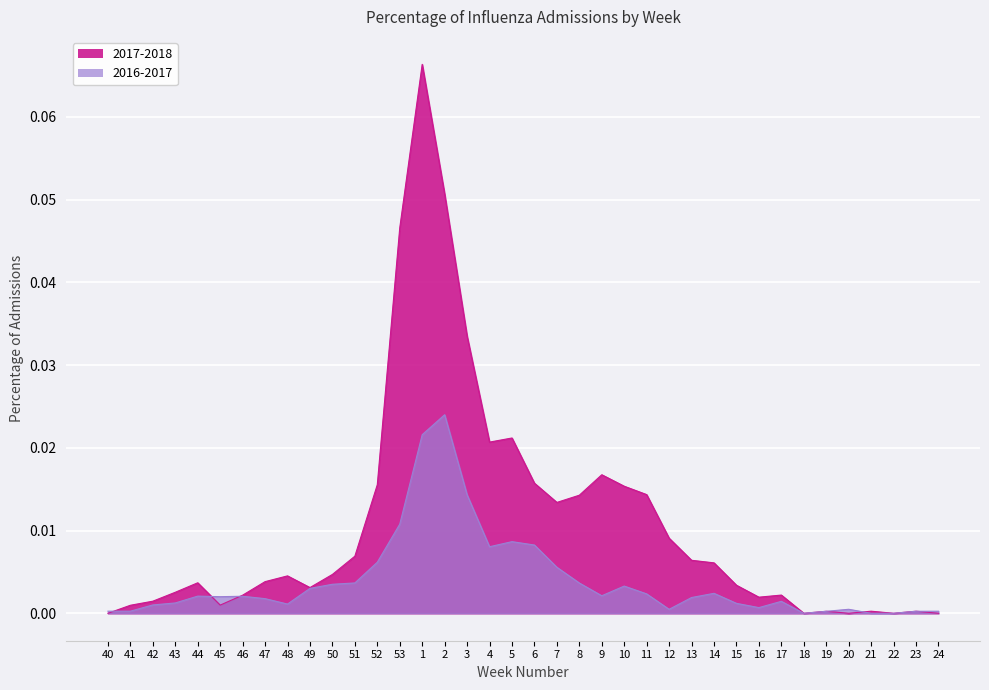

How many times do 2017-2018 and 2016-2017 cross each other?

6